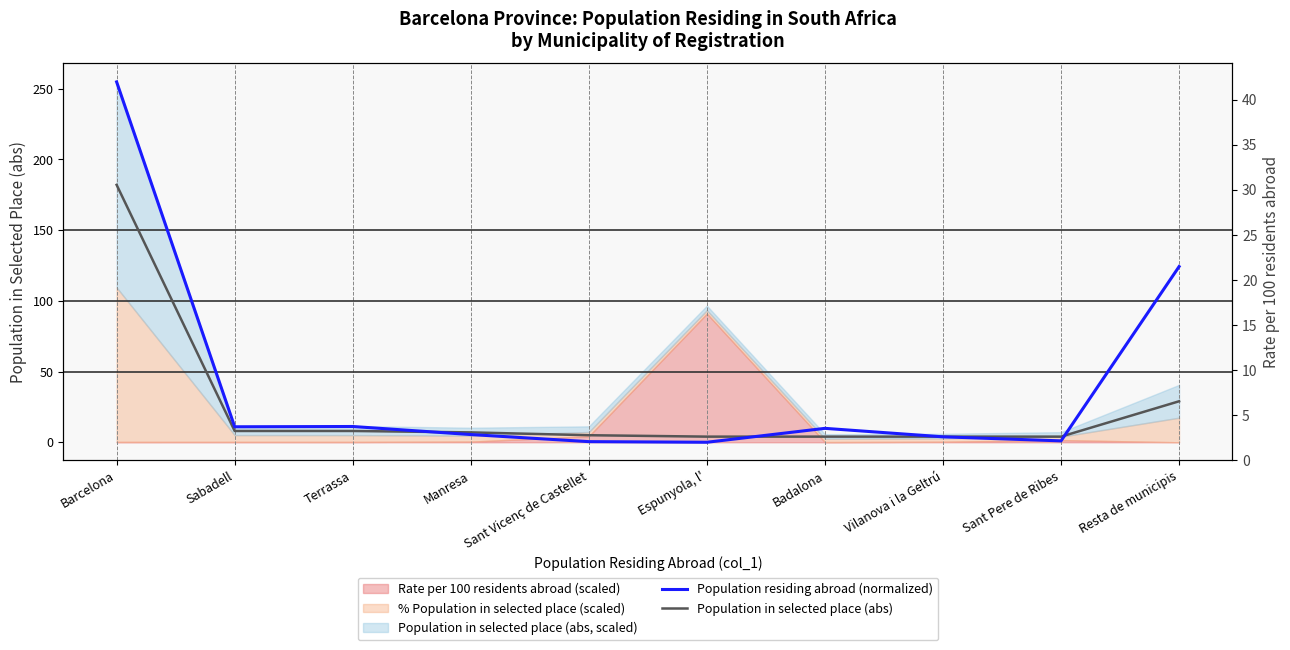

How many categories are shown in the chart?

10